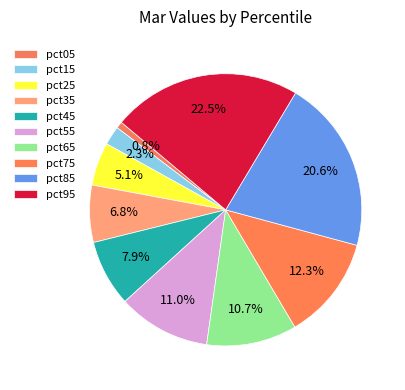

To the nearest percent, what is the combined percentage of pct55 and pct85?

32%